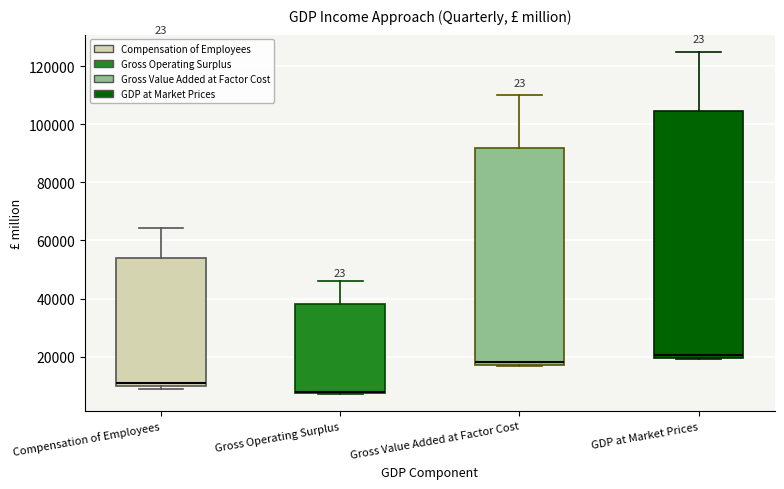

Reading left to right, read every box against the y-axis: the position of its median line, the range the box covers, and the ends of its whiskers. The values are not printed on the chart, so give them approximately, as read against the axis.

Compensation of Employees: median 10000 (just above the box's lower edge), box 10000 to 54000, whiskers 8000 to 64000
Gross Operating Surplus: median 8000 (drawn on the box's lower edge), box 8000 to 38000, whiskers 8000 to 46000
Gross Value Added at Factor Cost: median 18000 (just above the box's lower edge), box 18000 to 92000, whiskers 16000 to 110000
GDP at Market Prices: median 20000 (just above the box's lower edge), box 20000 to 104000, whiskers 20000 to 124000